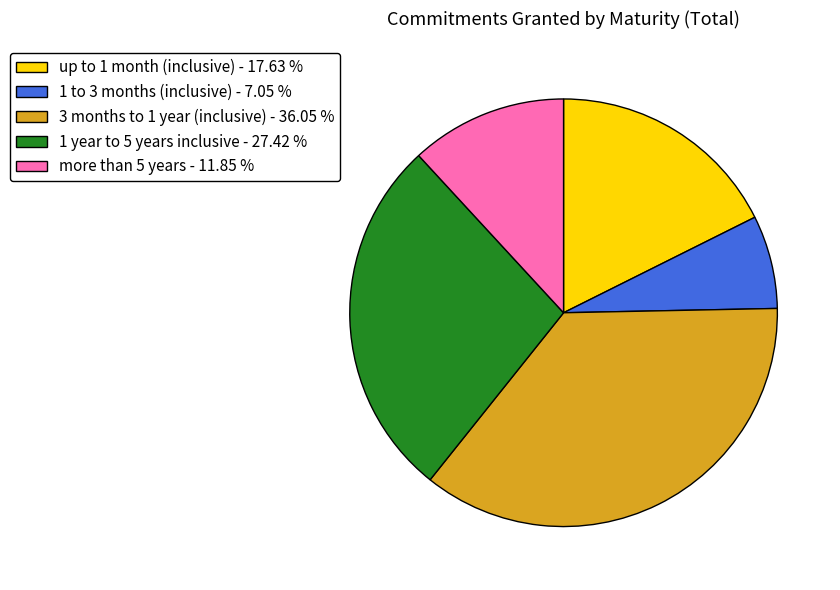

Between 1 year to 5 years inclusive and up to 1 month (inclusive), which is larger?

1 year to 5 years inclusive